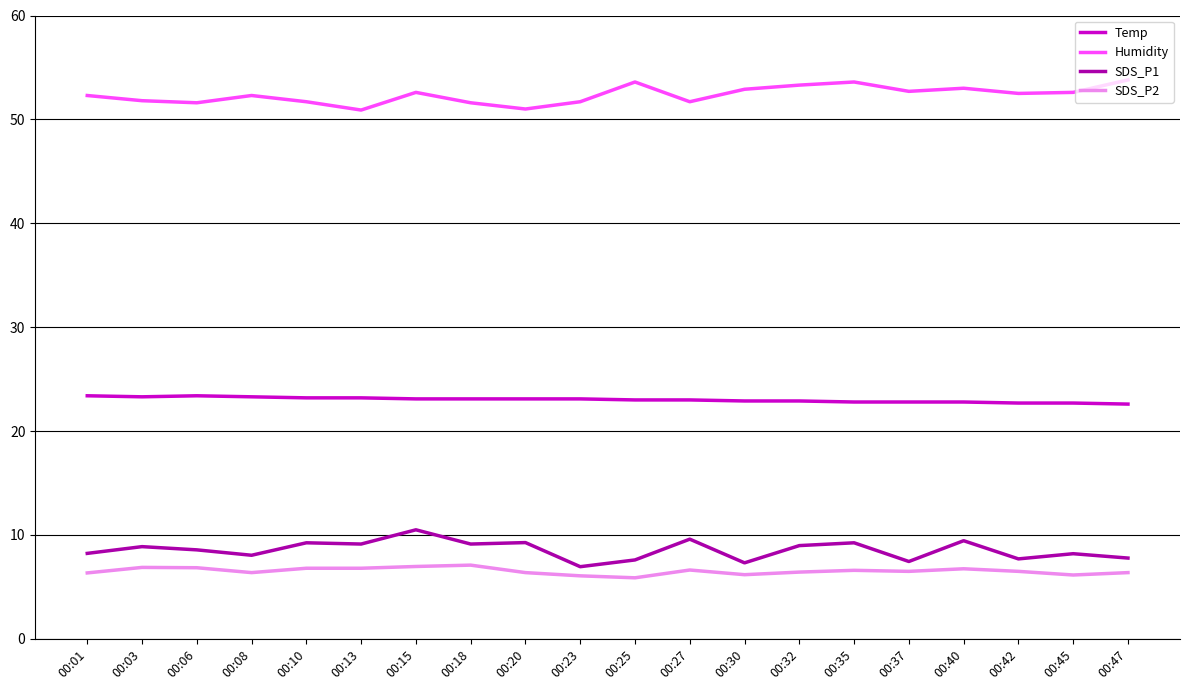

Rank the series by their maximum value, from lowest to highest.

SDS_P2, SDS_P1, Temp, Humidity